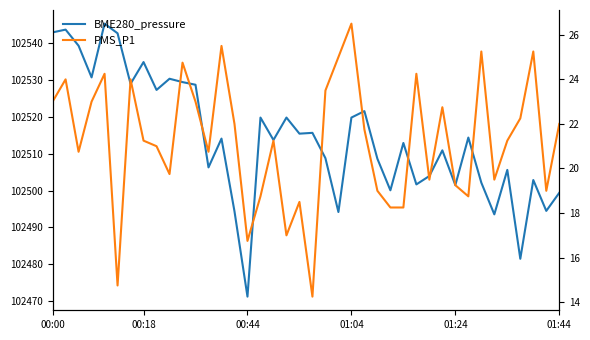

What is the sum of the BME280_pressure values at 9 and 29?

205034.4